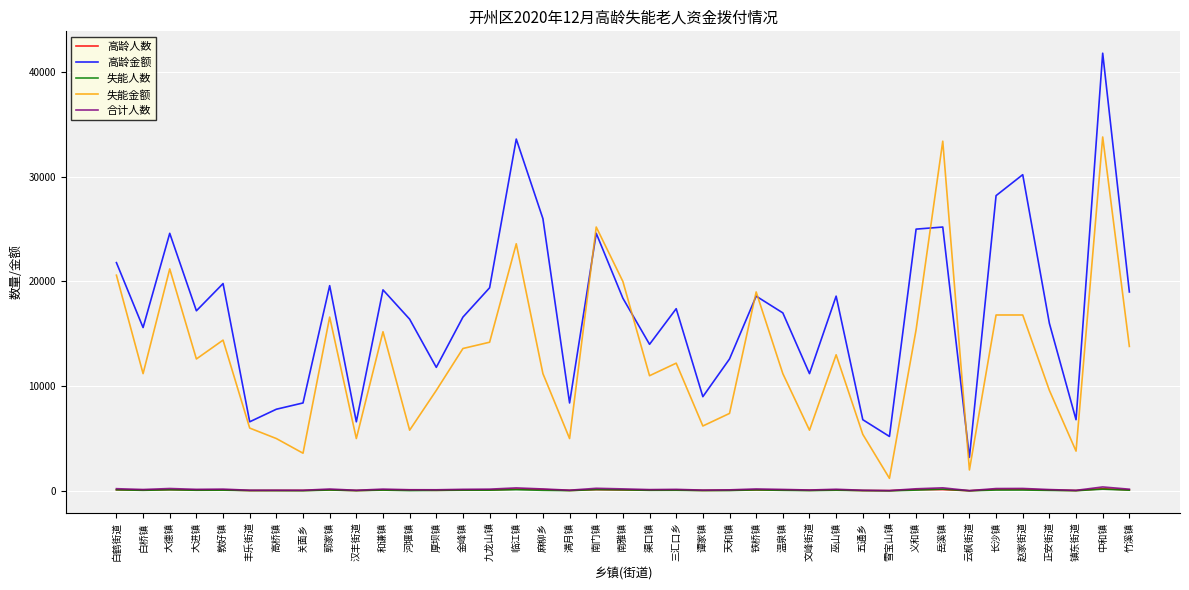

The 失能金额 series shows 1936 at 关面乡. True or false?

False